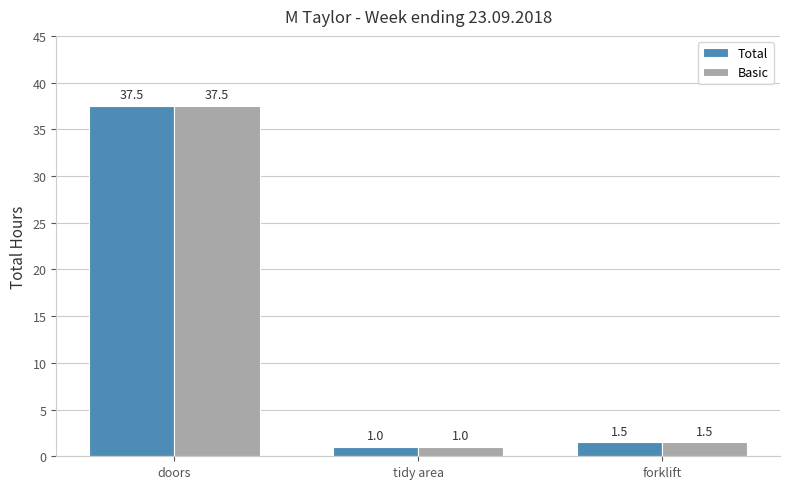

Rank the categories by Basic value from highest to lowest.

doors, forklift, tidy area